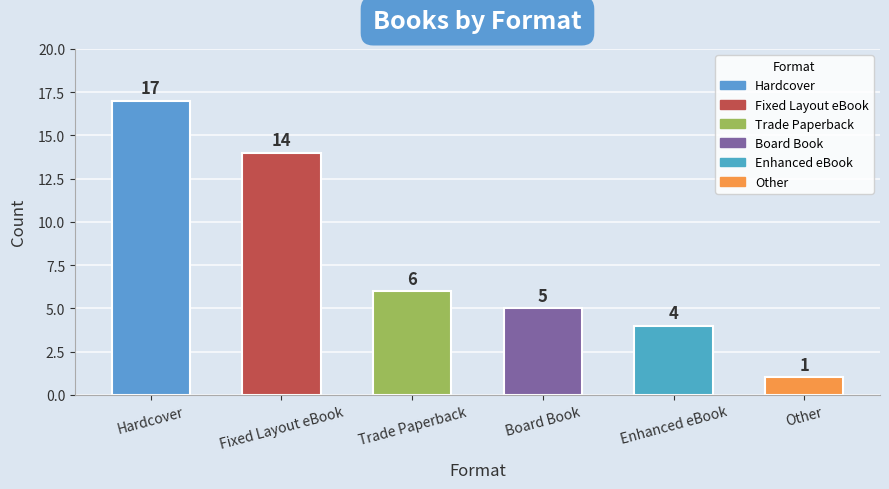

The chart shows a value of 2 at Enhanced eBook. True or false?

False